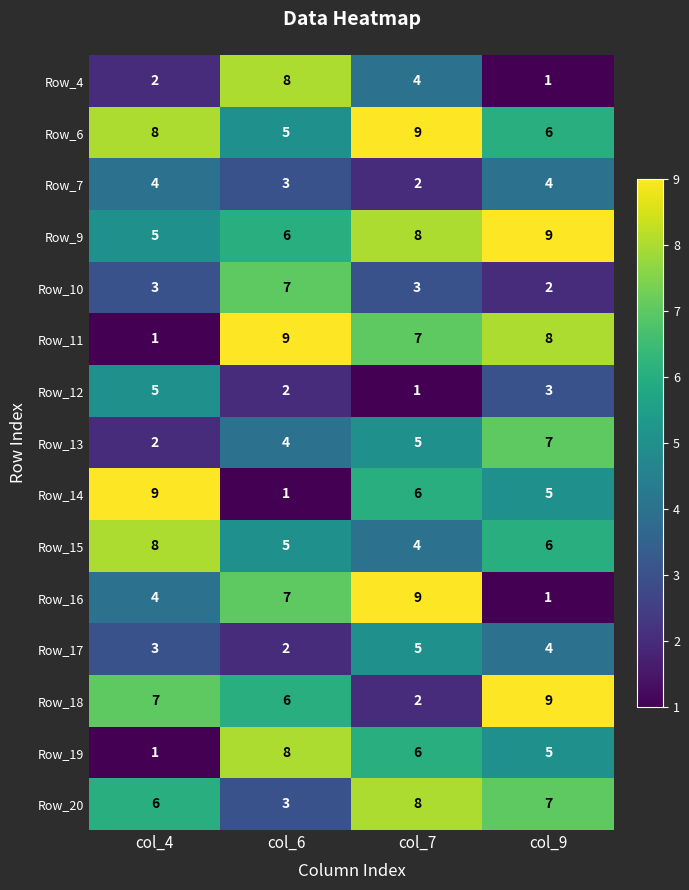

The value of Row_4 at col_6 is 8. True or false?

True